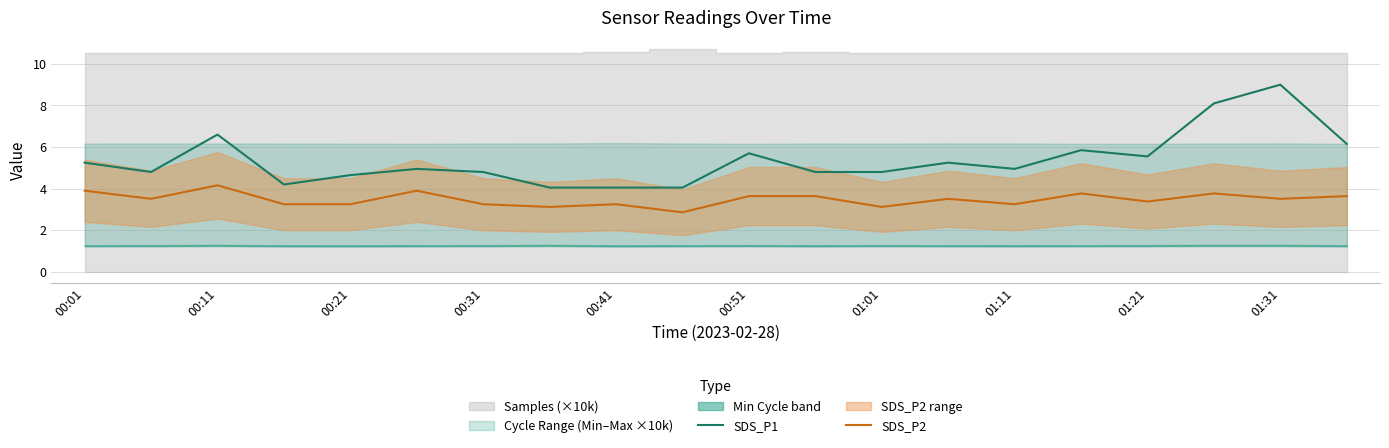

At which label does SDS_P2 first exceed 3?

00:01